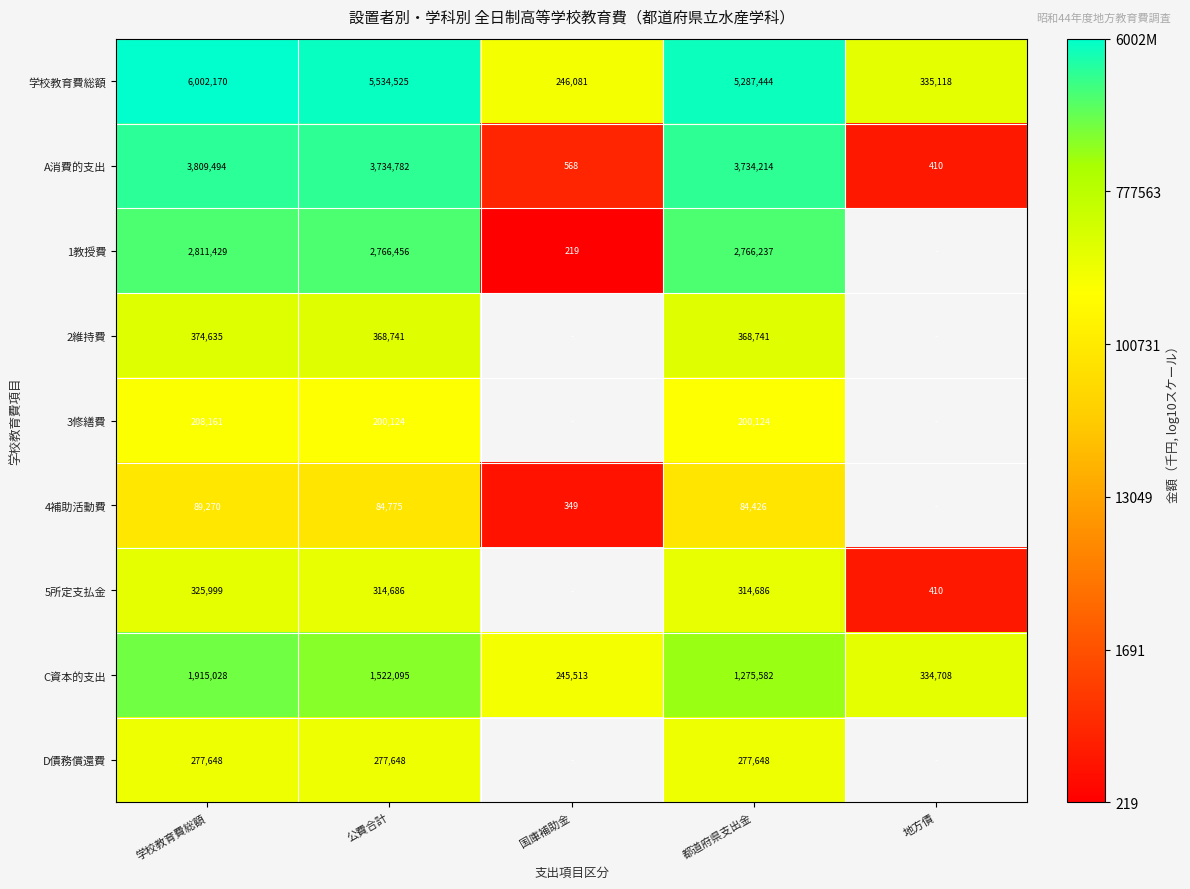

Rank the categories by C資本的支出 value from lowest to highest.

国庫補助金, 地方債, 都道府県支出金, 公費合計, 学校教育費総額